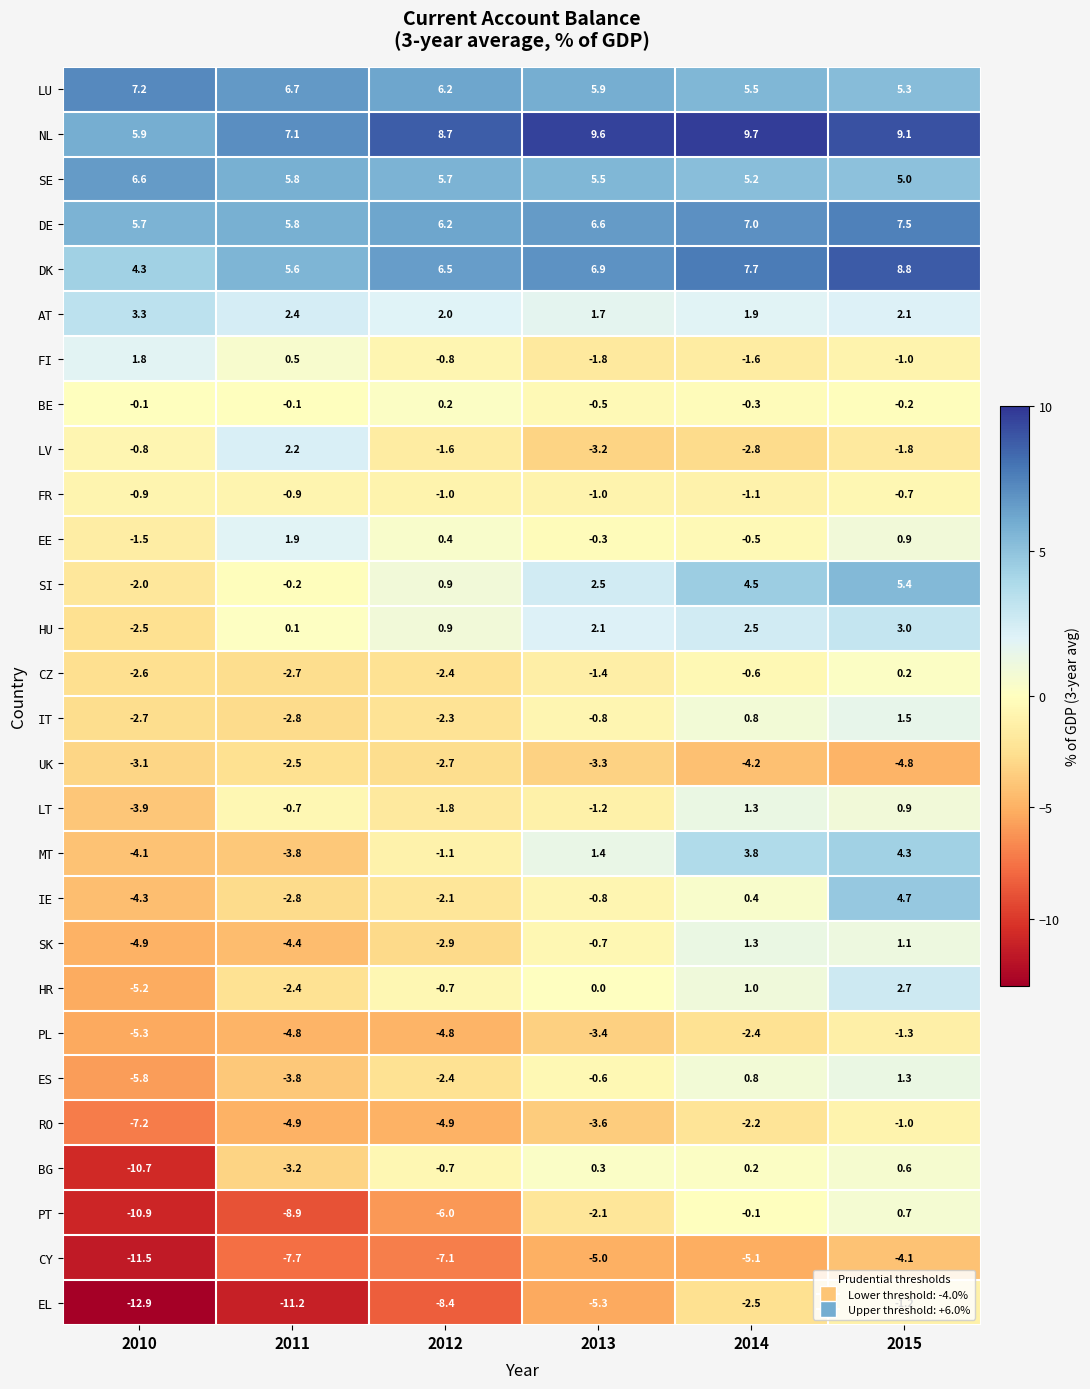

What is the difference between the maximum and second lowest values in the IE series?

7.5